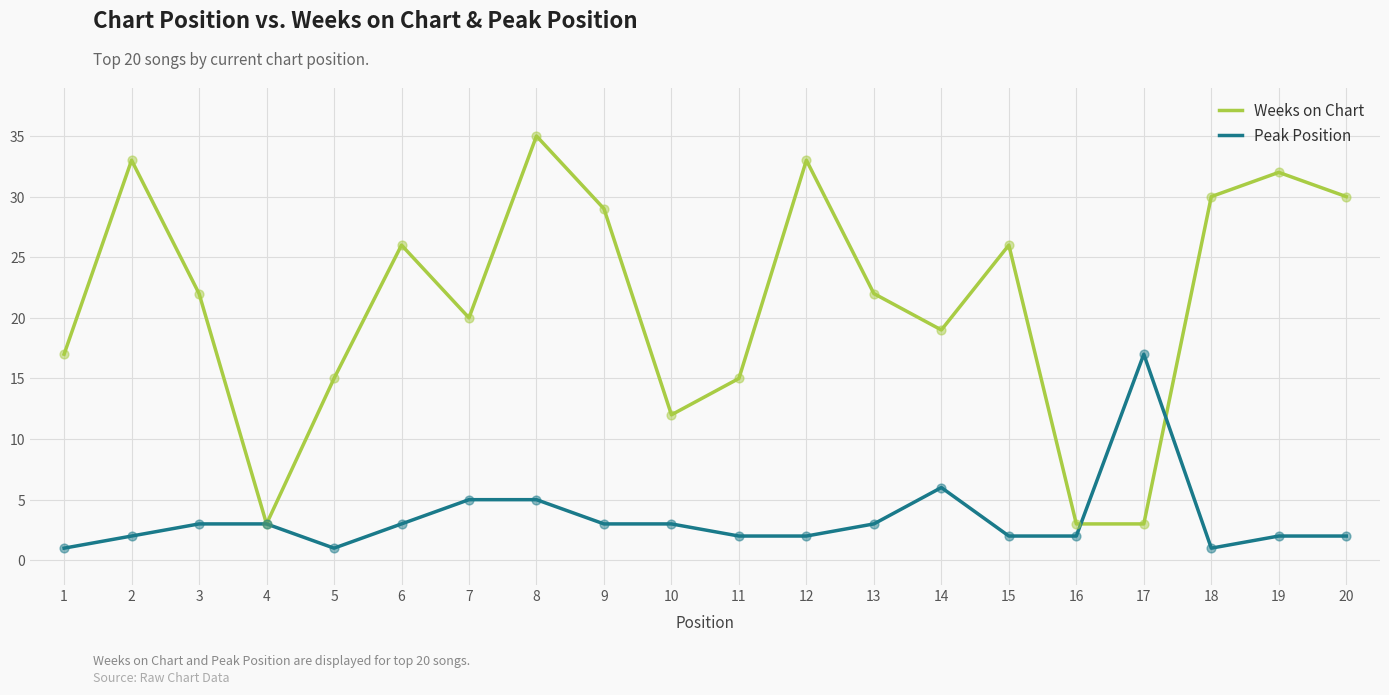

Between 3 and 11, which series saw the biggest shift?

Weeks on Chart